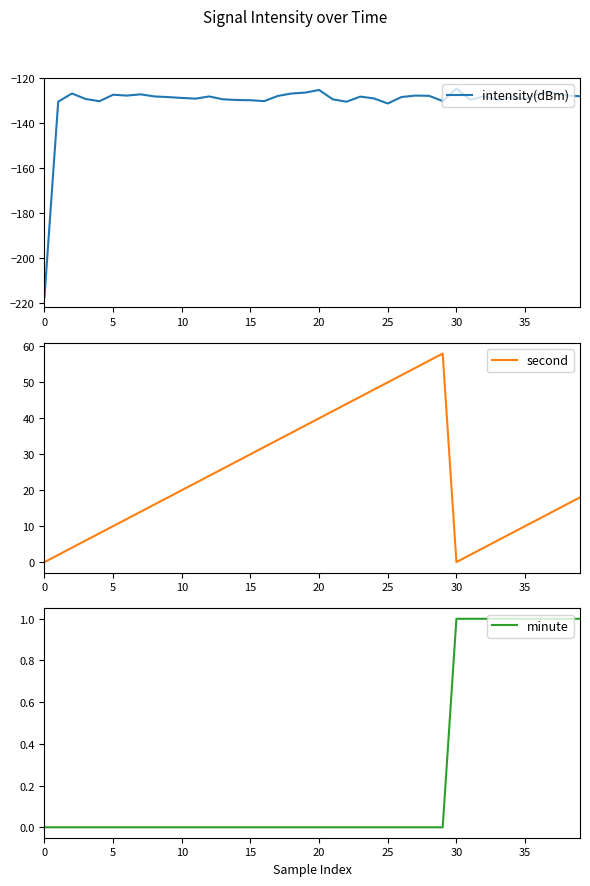

The value of minute at 31 is 1.0. True or false?

True